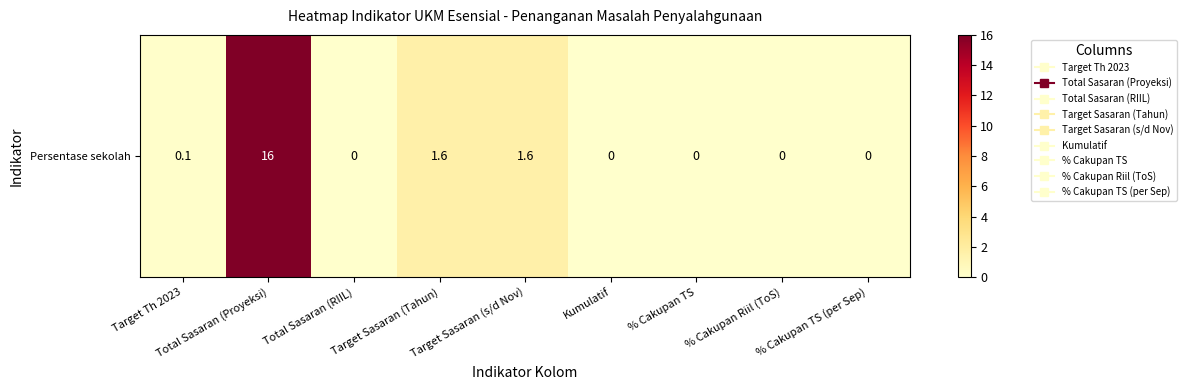

Reading left to right, extract all data points from this chart.

Target Th 2023=0.1	Total Sasaran (Proyeksi)=16.0	Total Sasaran (RIIL)=0.0	Target Sasaran (Tahun)=1.6	Target Sasaran (s/d Nov)=1.6	Kumulatif=0.0	% Cakupan TS=0.0	% Cakupan Riil (ToS)=0.0	% Cakupan TS (per Sep)=0.0